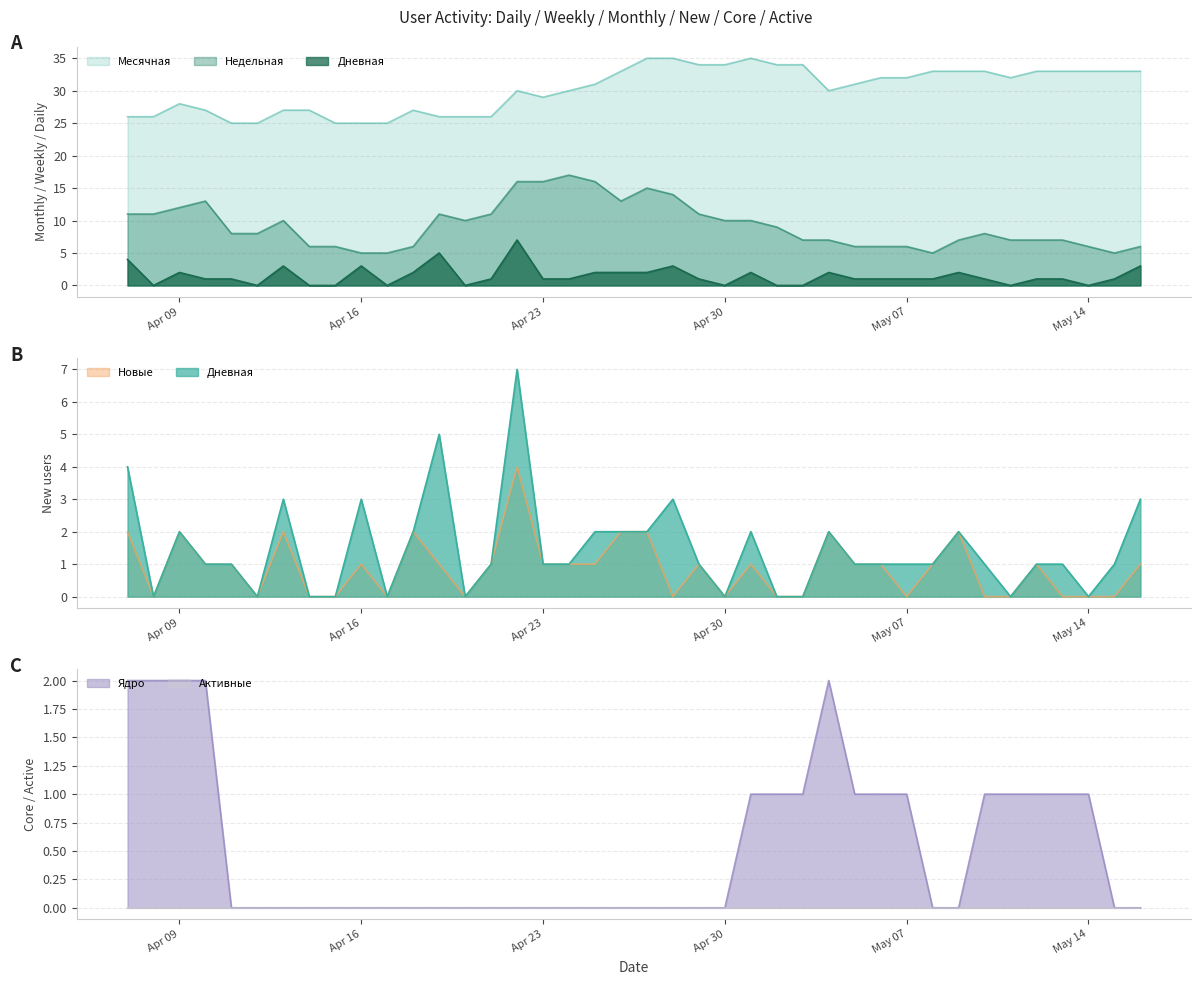

Does the chart have visible grid lines?

Yes